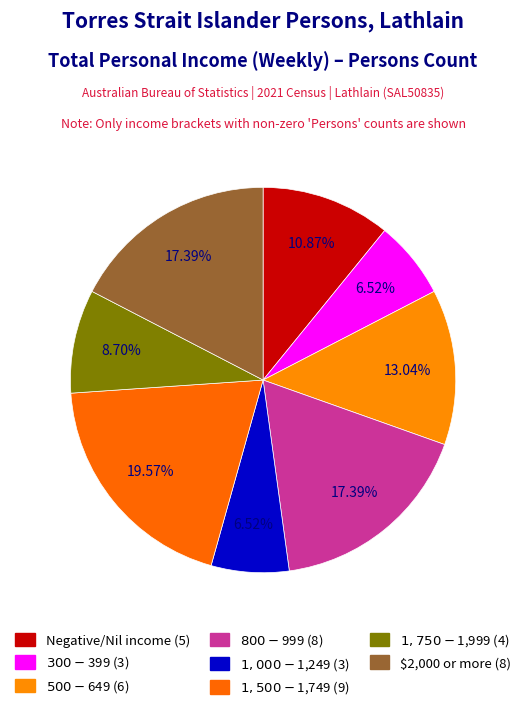

To the nearest percent, what is the average slice percentage?

12%